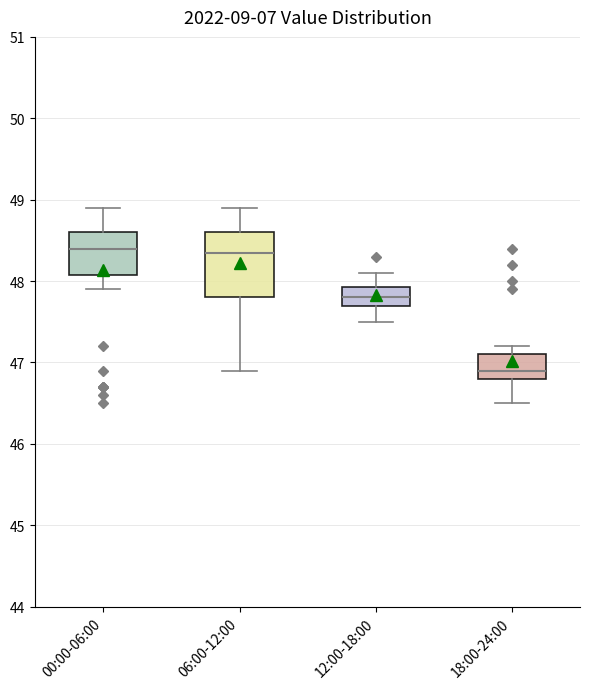

Reading left to right, read every box against the y-axis: the position of its median line, the range the box covers, and the ends of its whiskers. The values are not printed on the chart, so give them approximately, as read against the axis.

00:00-06:00: median 48.4, box 48.1 to 48.6, whiskers 47.9 to 48.9
06:00-12:00: median 48.4, box 47.8 to 48.6, whiskers 46.9 to 48.9
12:00-18:00: median 47.8, box 47.7 to 47.9, whiskers 47.5 to 48.1
18:00-24:00: median 46.9, box 46.8 to 47.1, whiskers 46.5 to 47.2